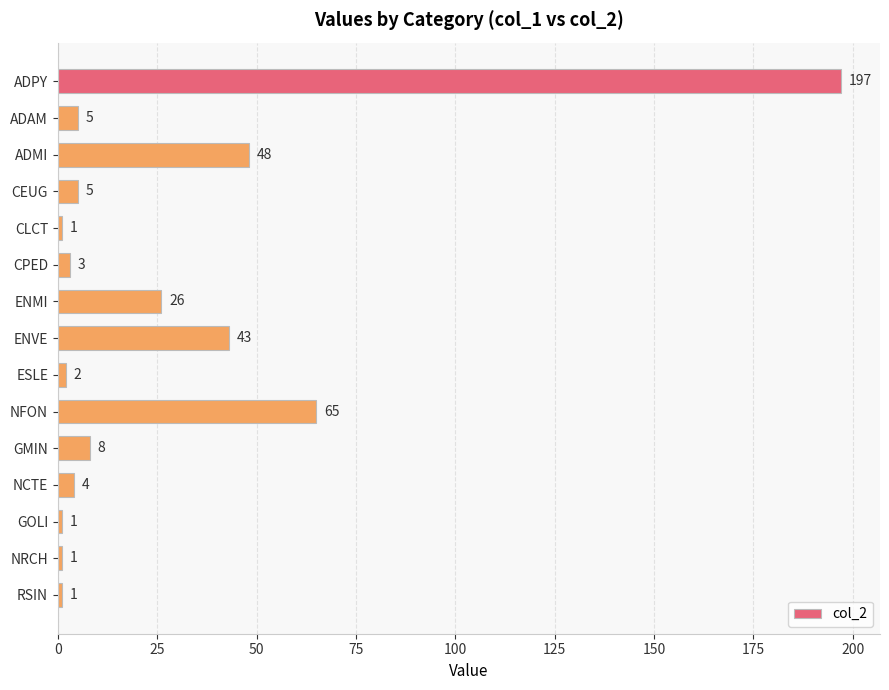

Reading top to bottom, extract all data points from this chart.

ADPY=197	ADAM=5	ADMI=48	CEUG=5	CLCT=1	CPED=3	ENMI=26	ENVE=43	ESLE=2	NFON=65	GMIN=8	NCTE=4	GOLI=1	NRCH=1	RSIN=1